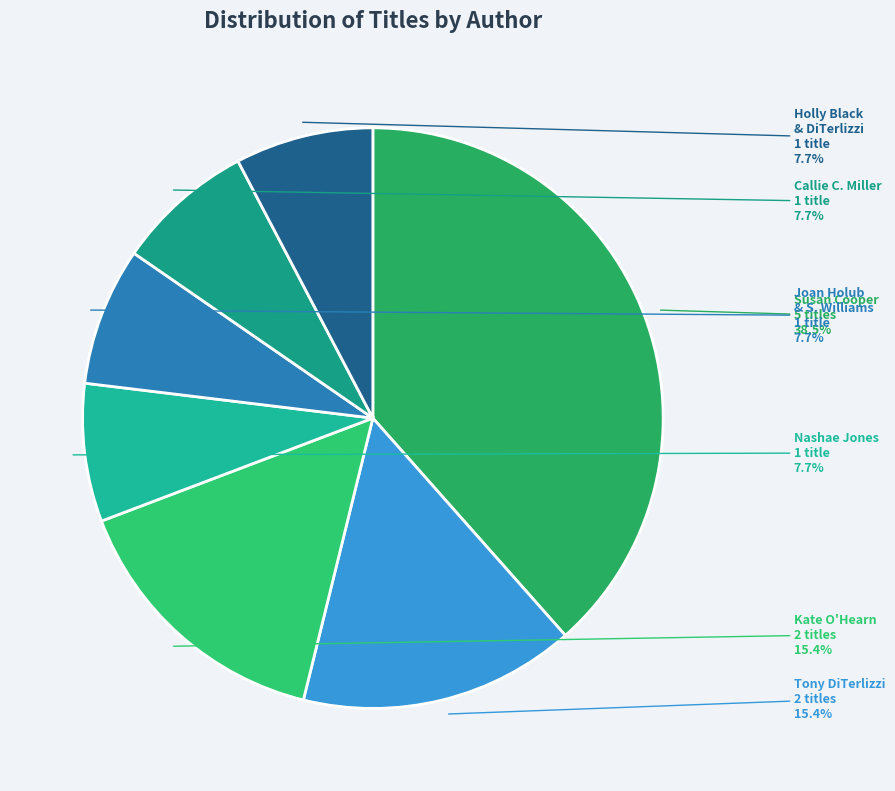

Which slice is the largest?

Susan Cooper